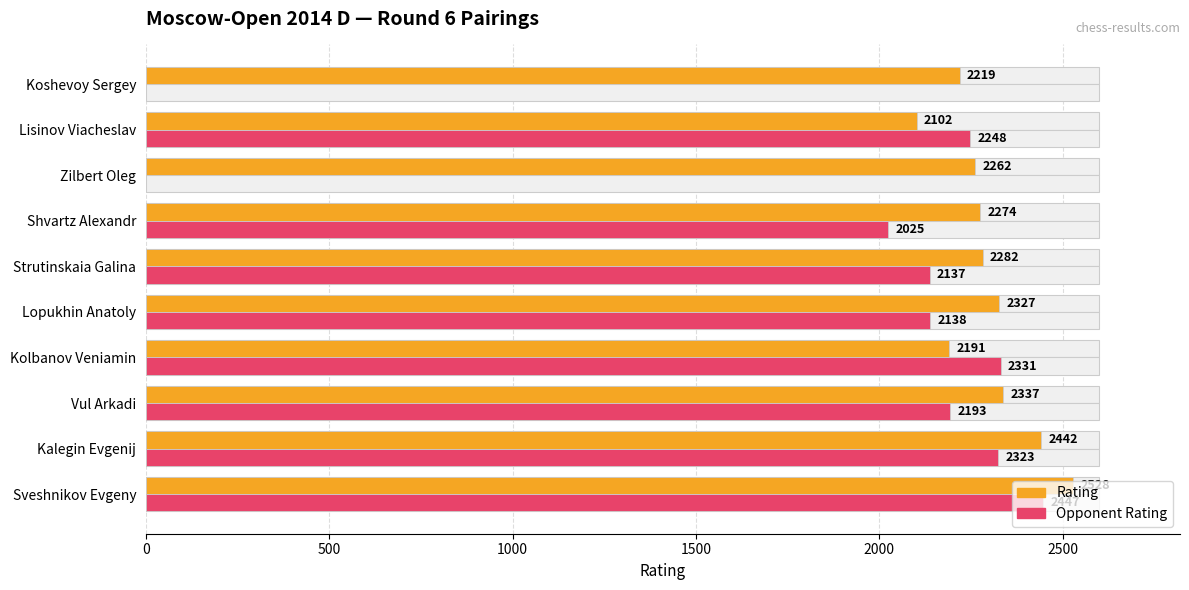

Reading left to right, extract all data points from this chart.

Rating: 2528	2442	2337	2191	2327	2282	2274	2262	2102	2219
Opponent Rating: 2447	2323	2193	2331	2138	2137	2025	0	2248	0